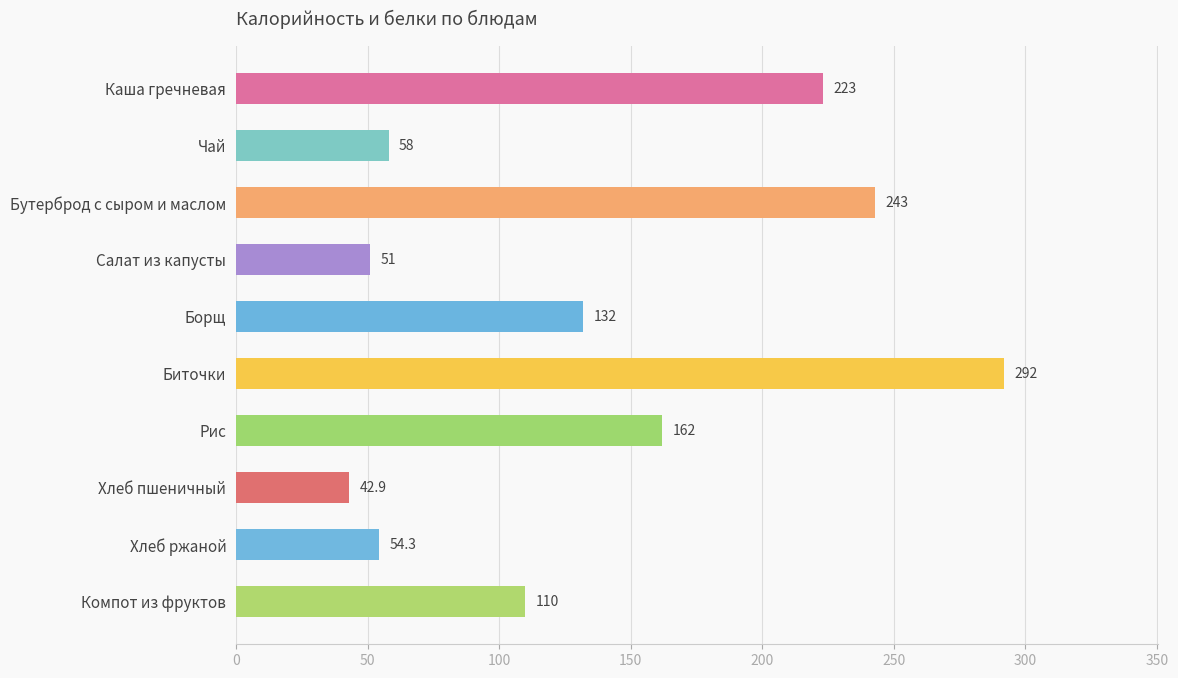

Which category has the highest value across all series?

Биточки